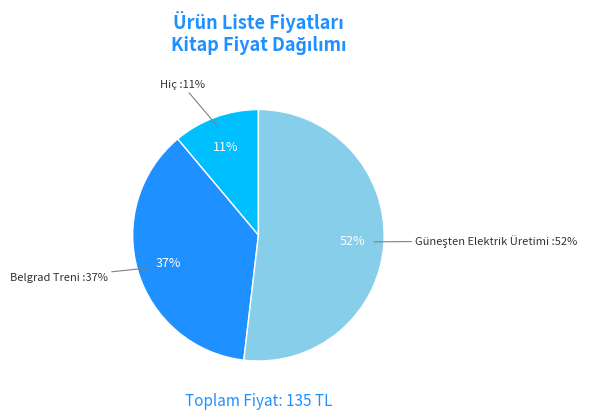

Is it true that Hiç is 11% of the pie?

True